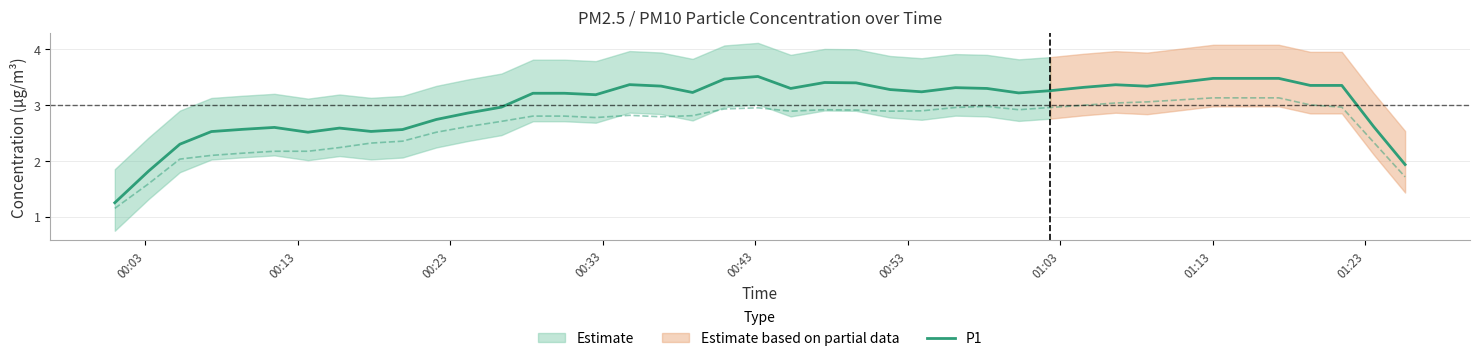

Is this an area chart (filled region under the line)?

No